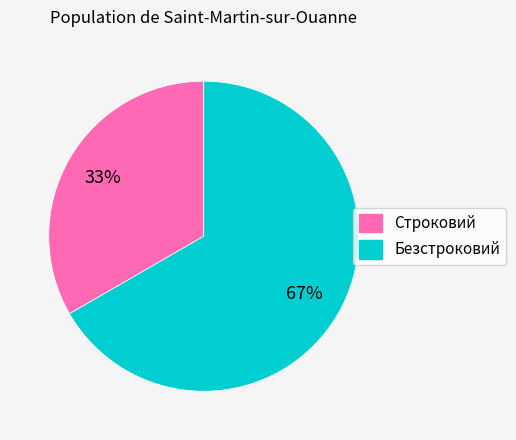

Between Строковий and Безстроковий, which is larger?

Безстроковий